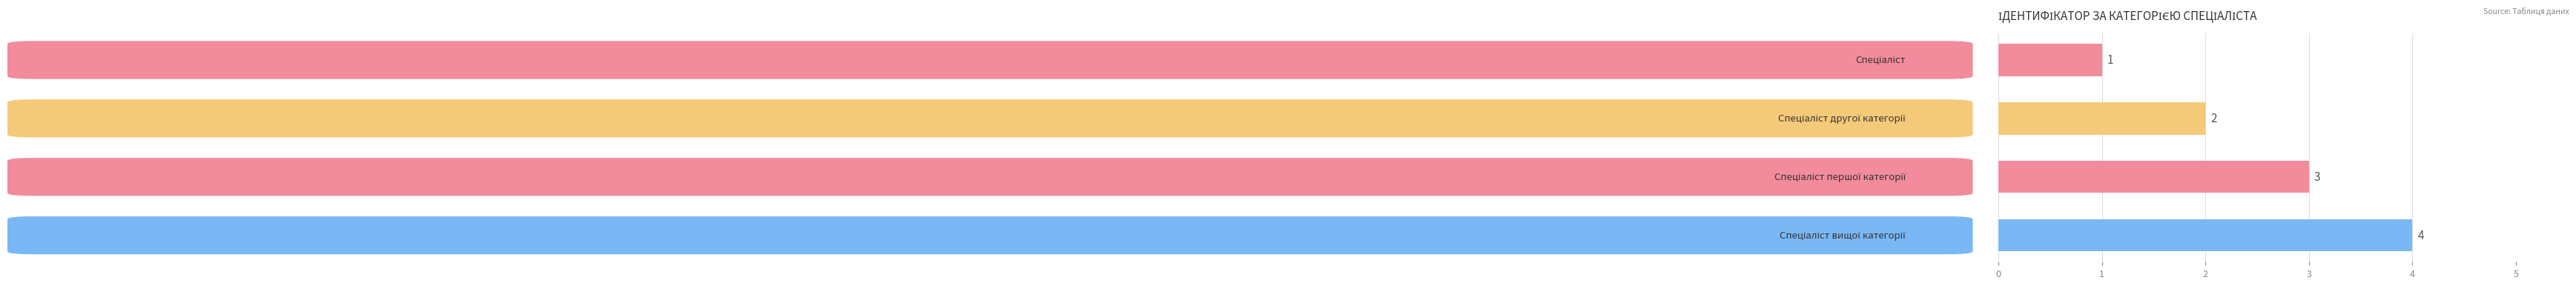

What is the value of the 3rd bar from the top?

3